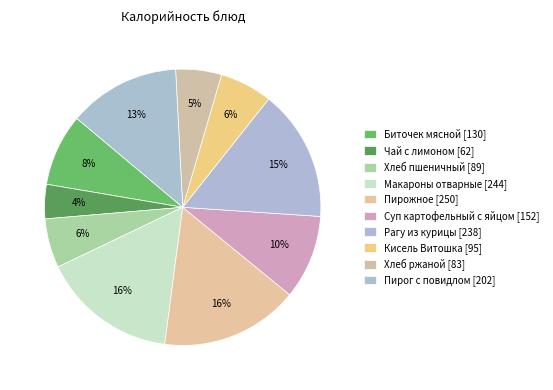

To the nearest percent, what is the combined percentage of Пирог с повидлом and Чай с лимоном?

17%